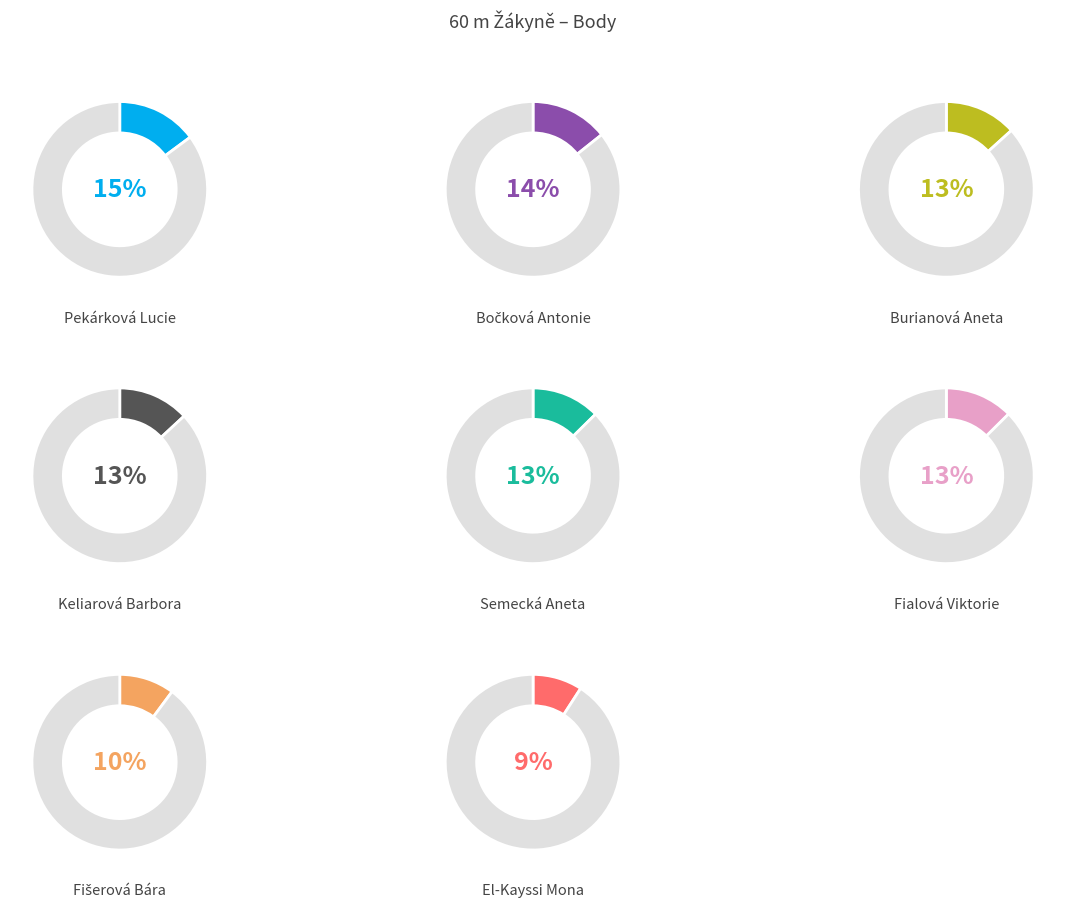

What percentage is the Semecká Aneta slice, to the nearest percent?

13%